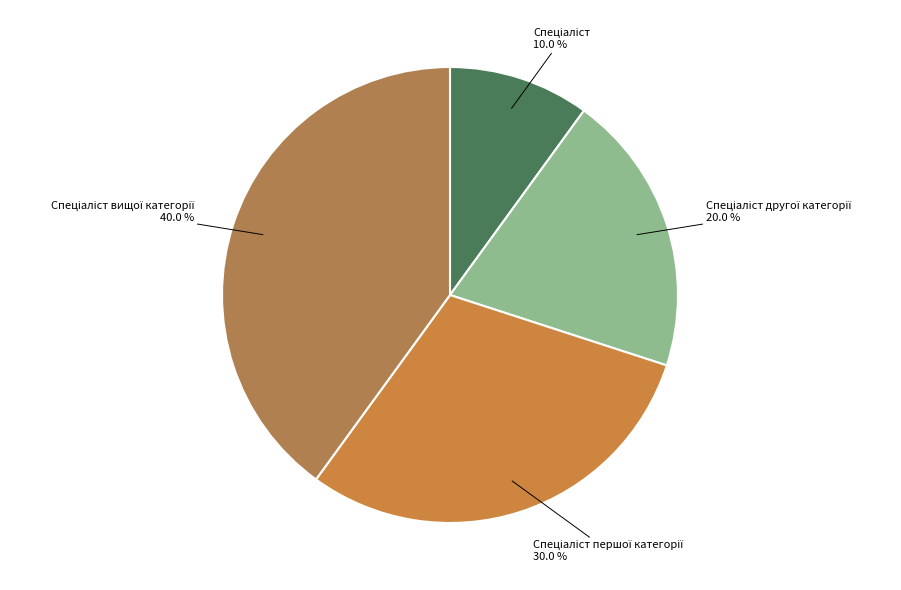

Is there any slice that represents more than half of the pie?

No